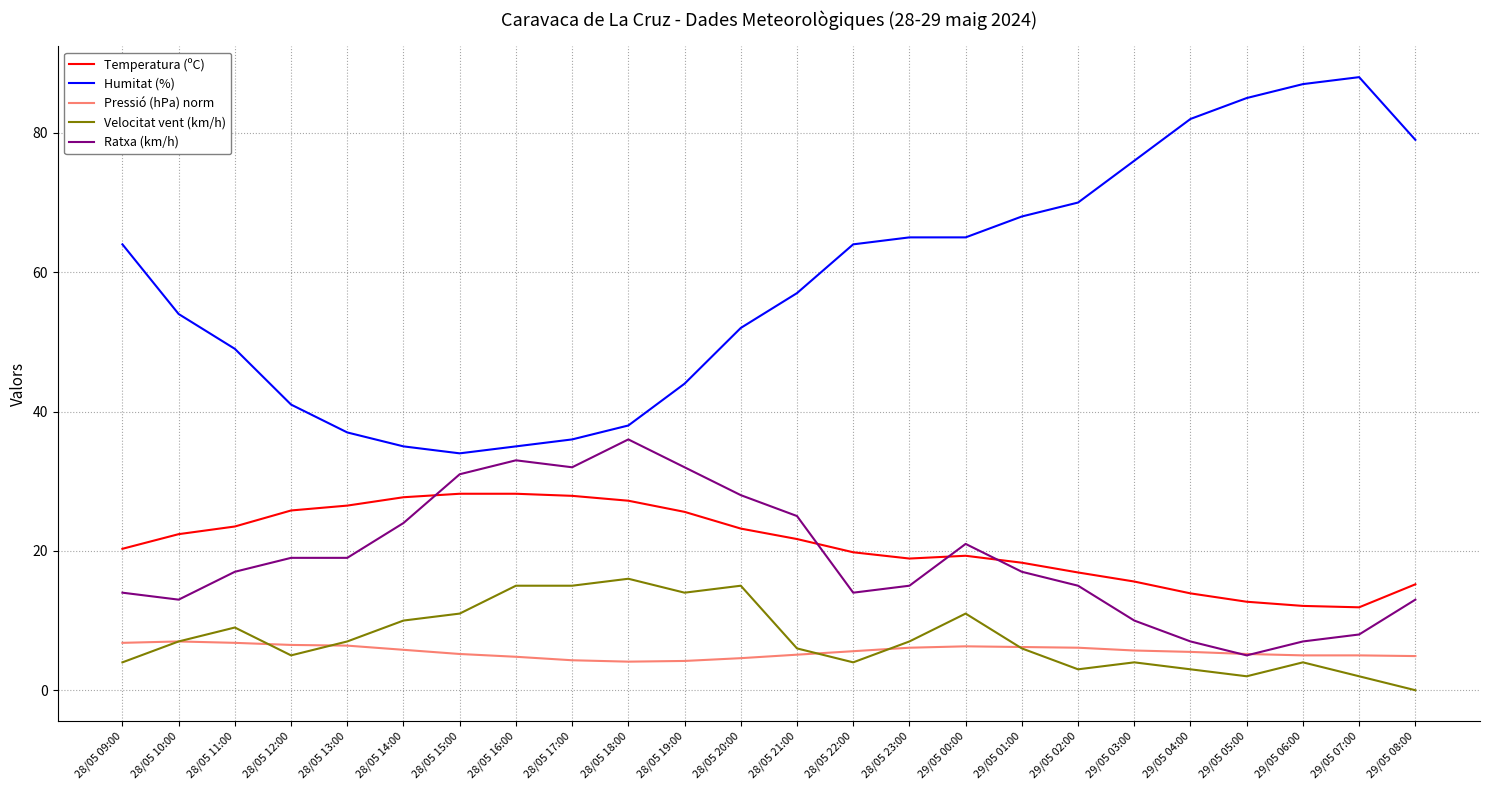

Which series has the largest total across all categories?

Humitat (%)